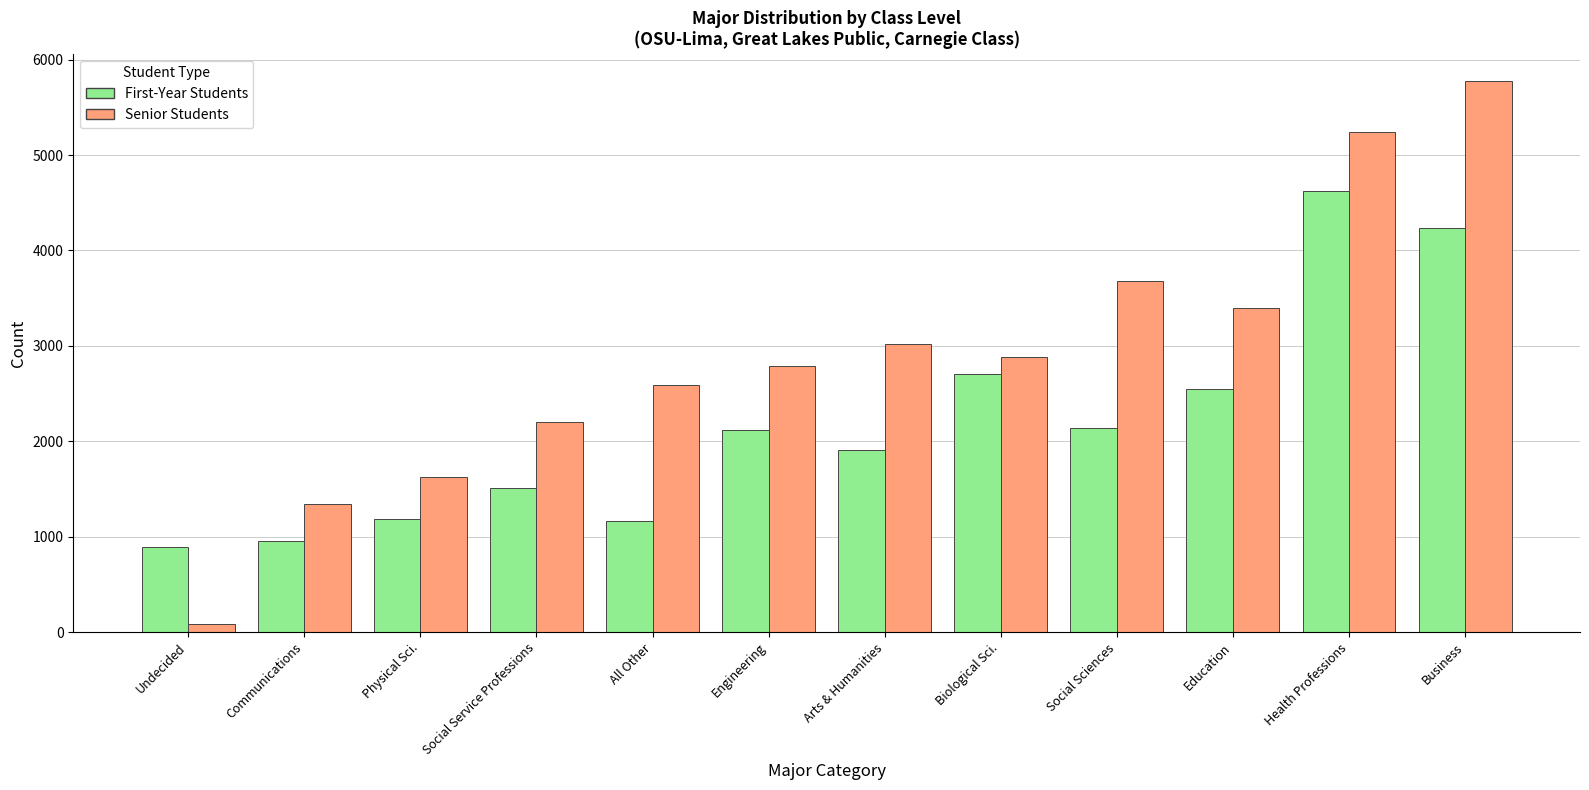

Which series has the widest spread of values?

Senior Students